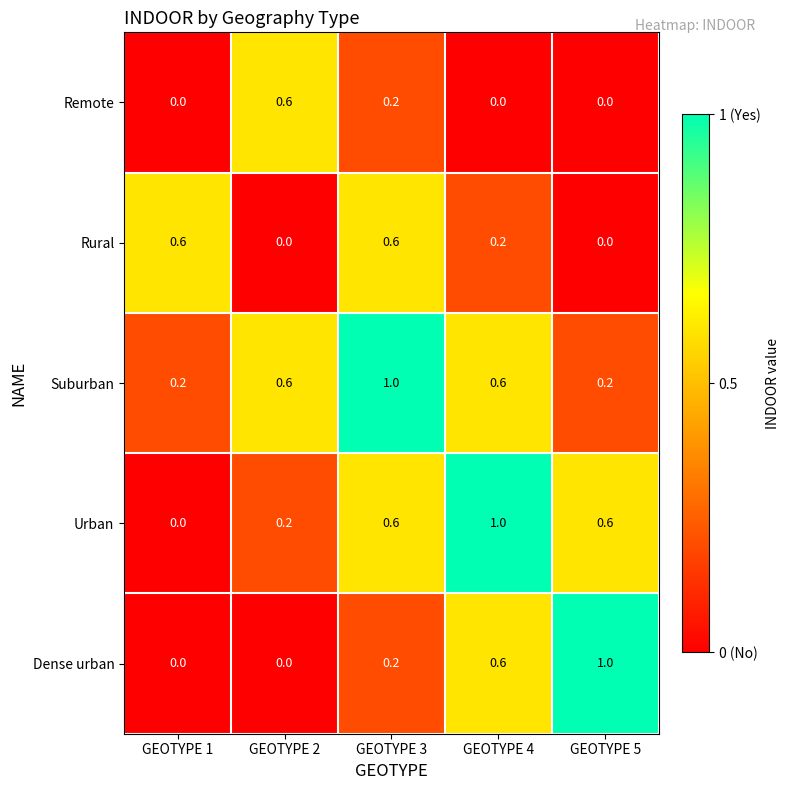

What is the difference between the highest and lowest values at GEOTYPE 1?

0.6